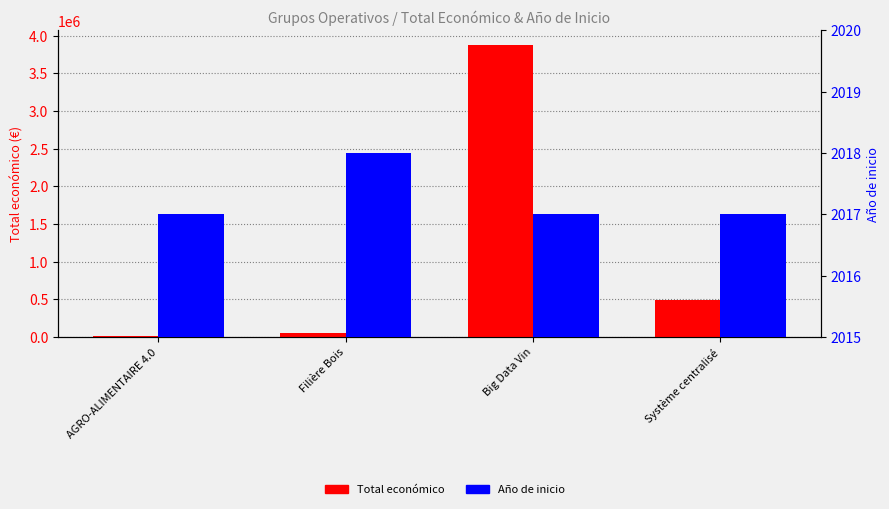

What is the total value across all series at Système centralisé?

494360